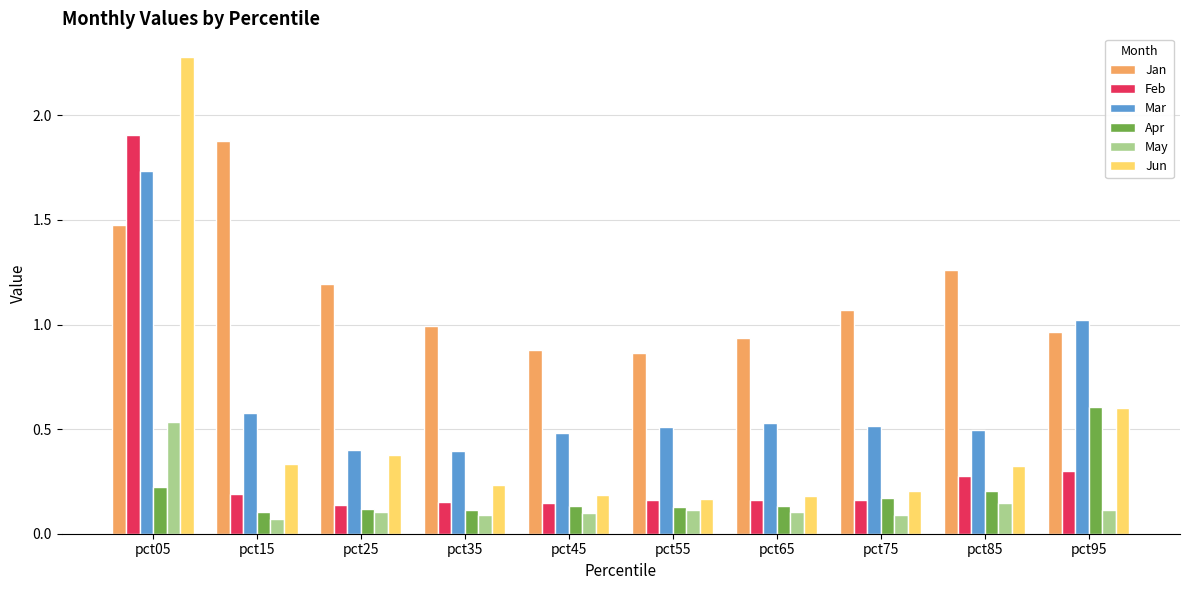

What is the total value across all series at pct75?

2.2